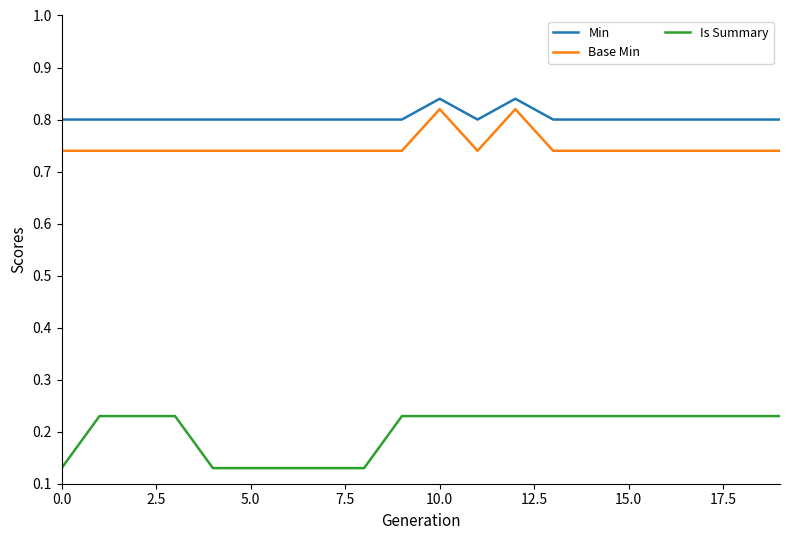

True or false: Base Min and Is Summary cross at least once.

False